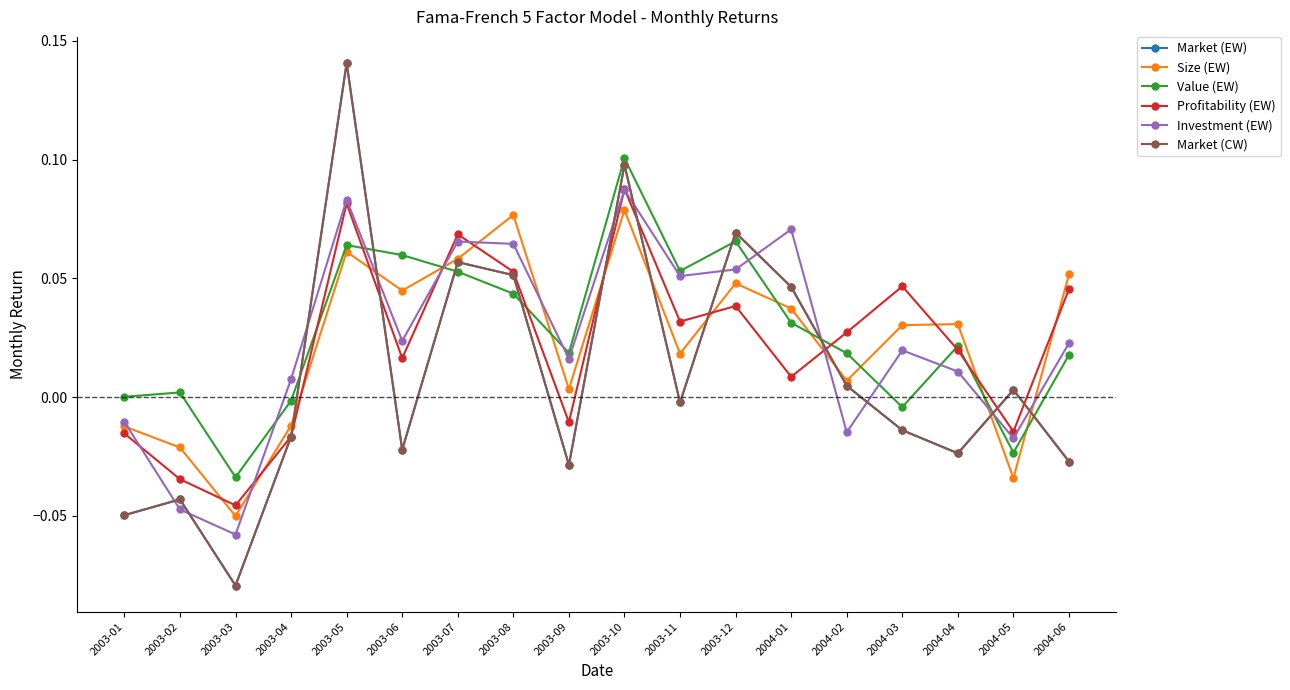

Which series changed the most between 2003-01 and 2003-10?

Market (EW)